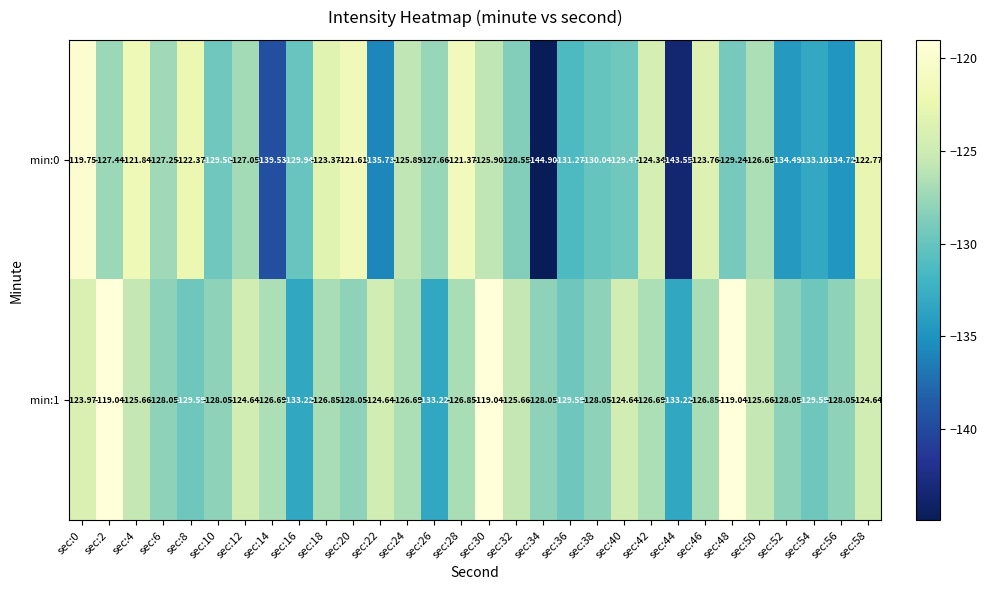

Is the value of min:0 at sec:34 greater than the value of min:1 at sec:38?

No